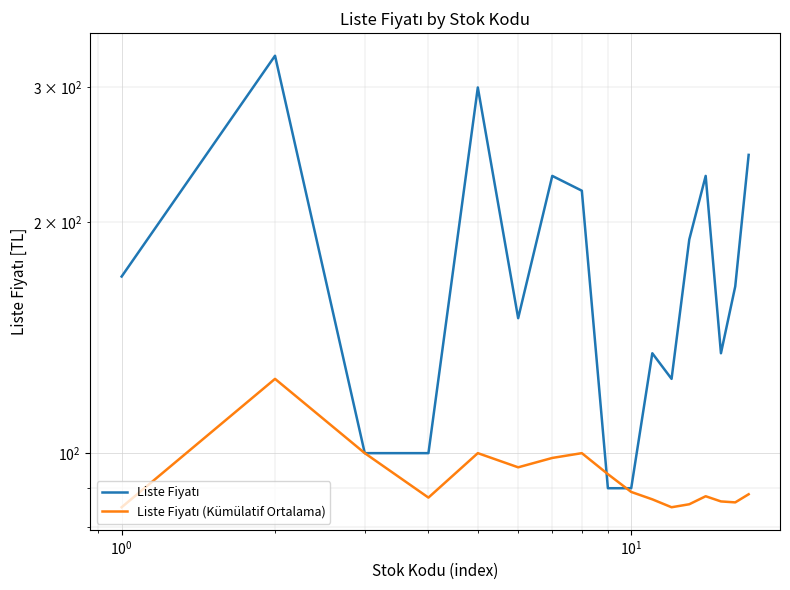

Reading right to left, transcribe all the data shown in this chart.

Liste Fiyatı: 245.0	165.0	135.0	230.0	190.0	125.0	135.0	90.0	90.0	220.0	230.0	150.0	300.0	100.0	100.0	330.0	170.0
Liste Fiyatı (Kümülatif Ortalama): 88.4	86.2	86.5	87.9	85.8	85.0	87.0	89.0	93.9	100.0	98.6	95.8	100.0	87.5	100.0	125.0	85.0